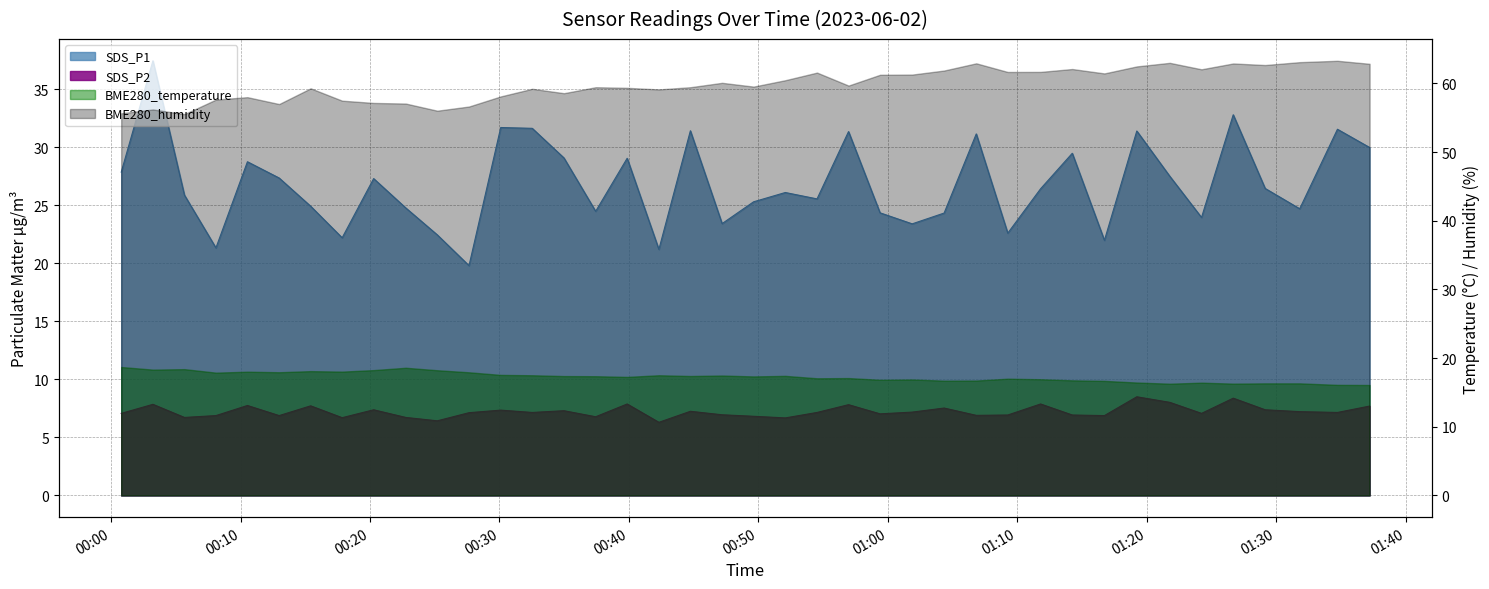

At which label does SDS_P2 first exceed 7?

2023/06/02 00:00:47